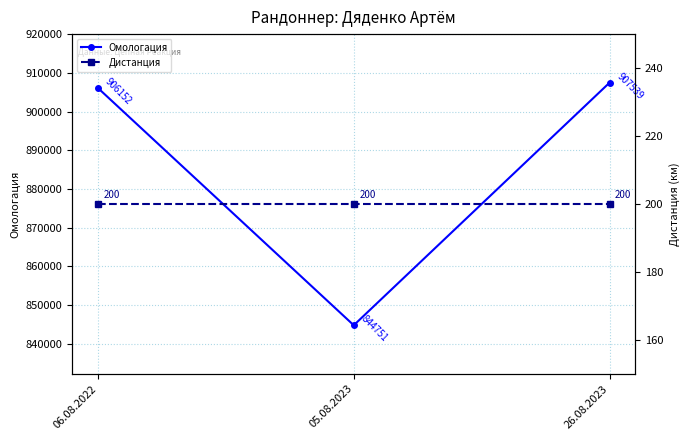

True or false: Омологация has a value of 604399 at 26.08.2023.

False